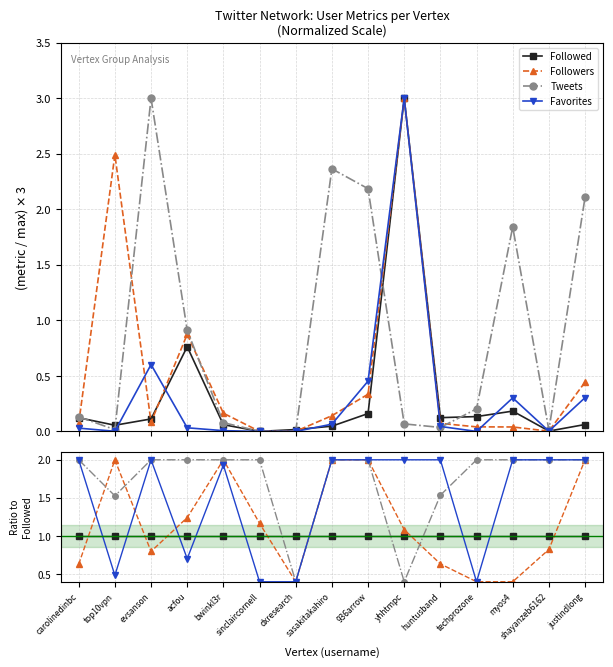

True or false: Followed and Favorites cross at least once.

True